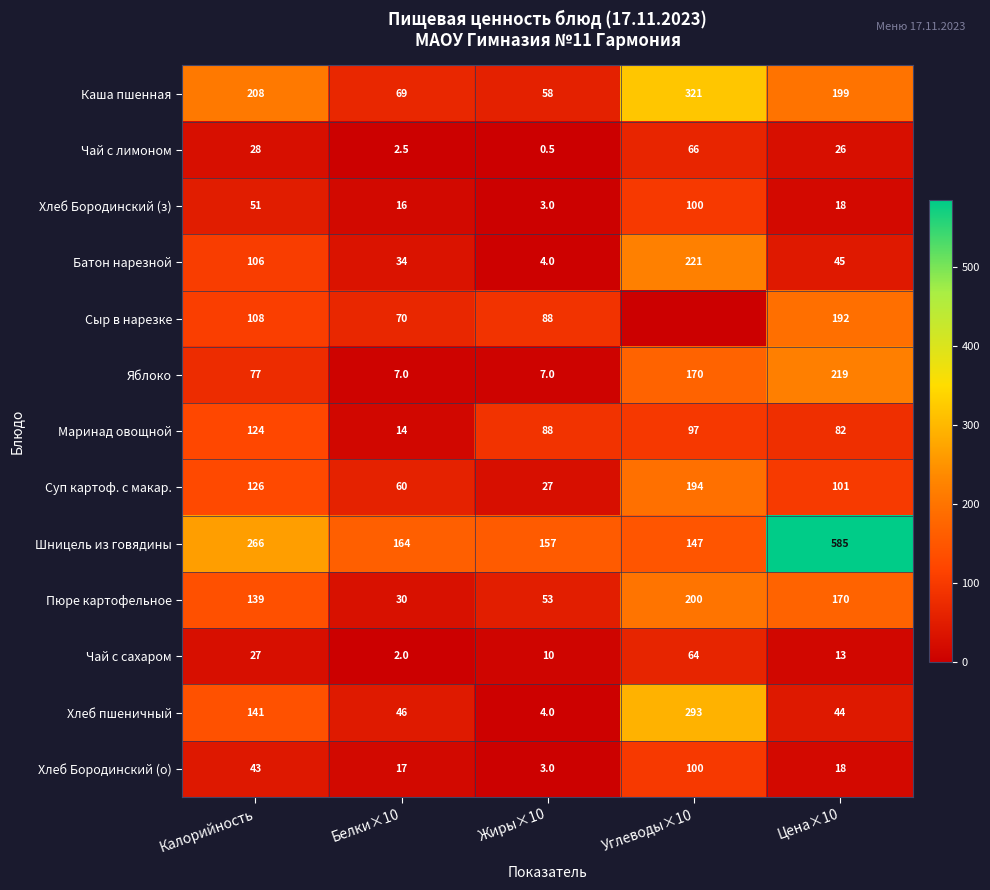

What is the total value across all series at Жиры×10?

502.5